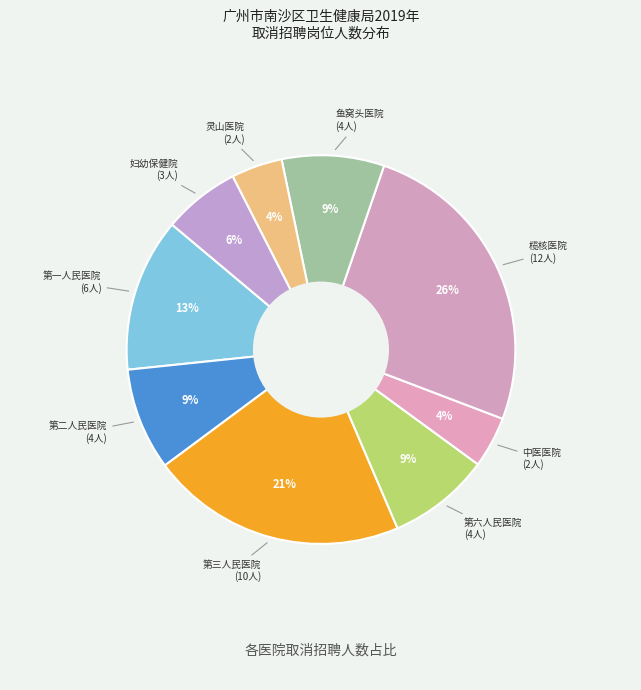

To the nearest percent, what is the difference between the largest and smallest slice percentages?

21%